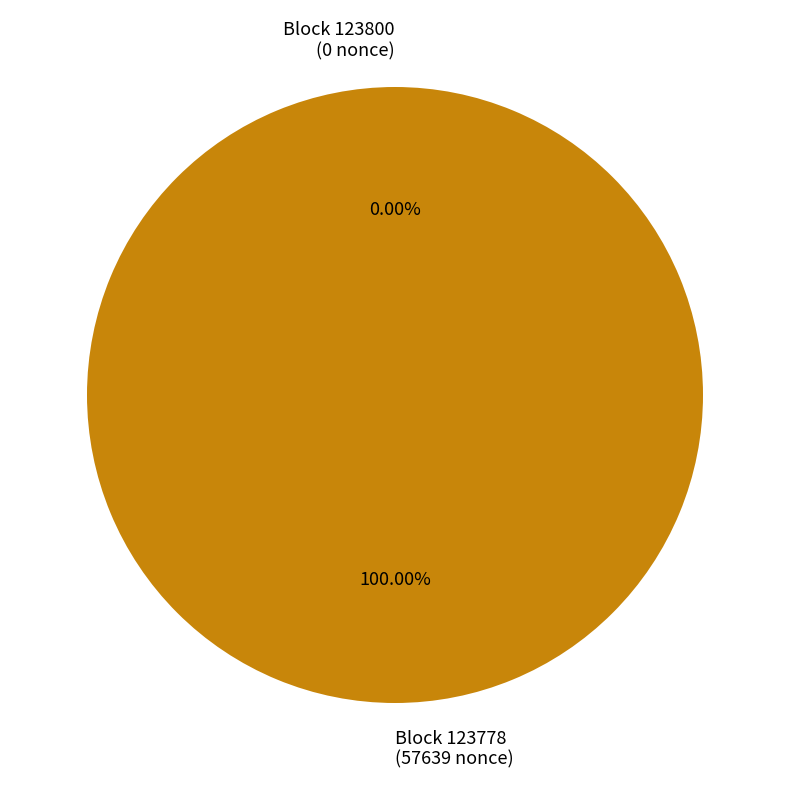

Does any single category account for the majority?

Yes